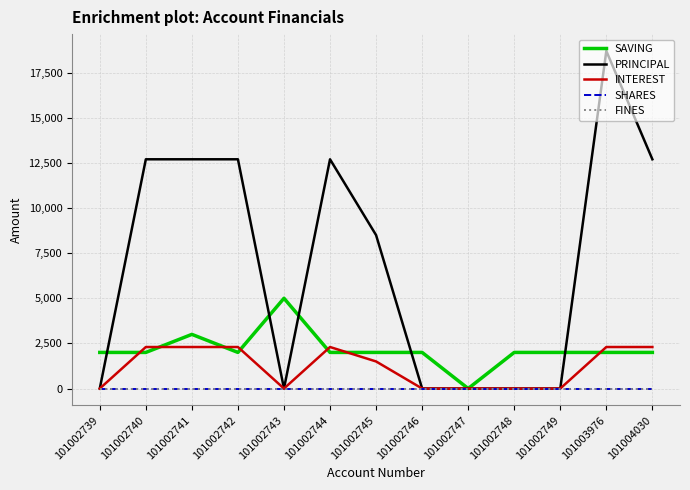

Does the chart have visible grid lines?

Yes